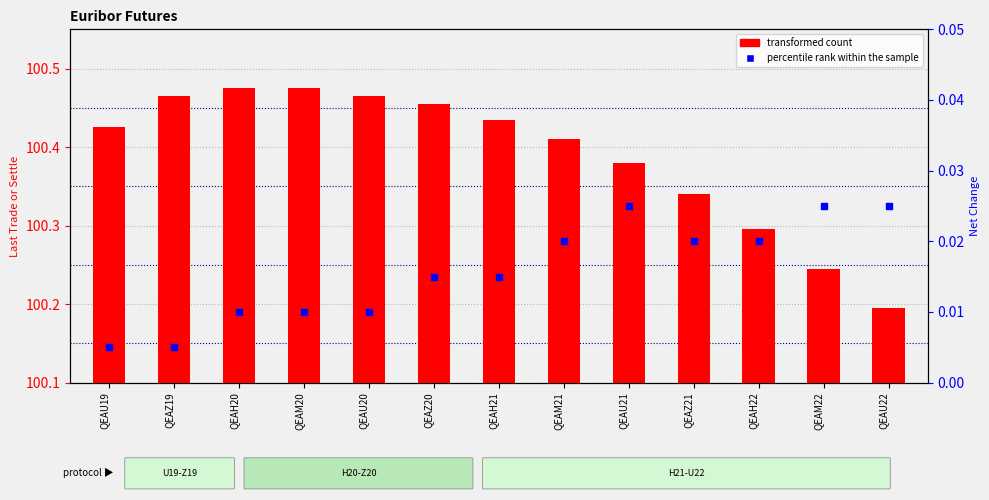

What are all the series names shown in the legend?

transformed count, percentile rank within the sample